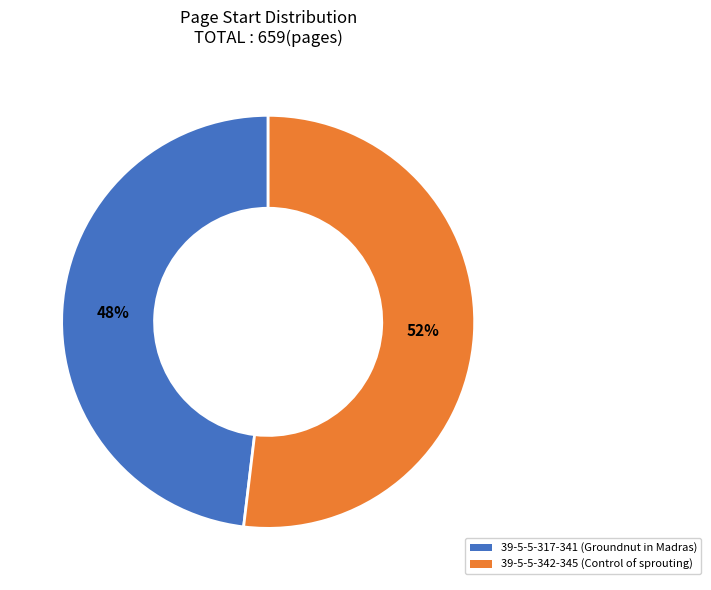

Do 39-5-5-342-345 (Control of sprouting) and 39-5-5-317-341 (Groundnut in Madras) together represent more than half of the pie?

Yes